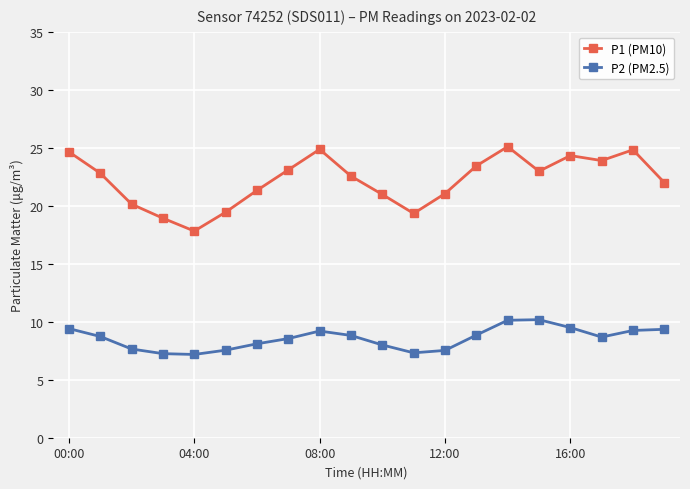

Rank the series by their average value, from lowest to highest.

P2 (PM2.5), P1 (PM10)